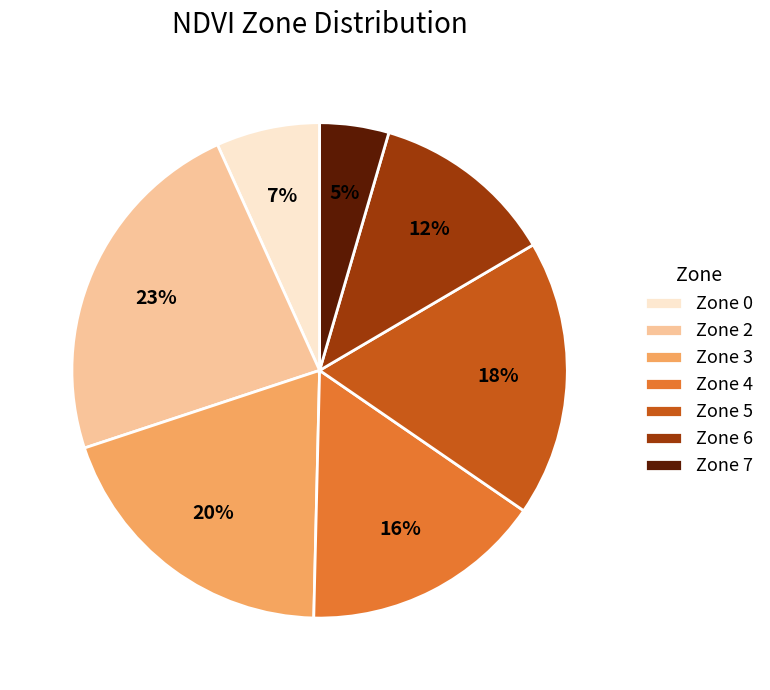

Do Zone 0 and Zone 5 together represent more than half of the pie?

No